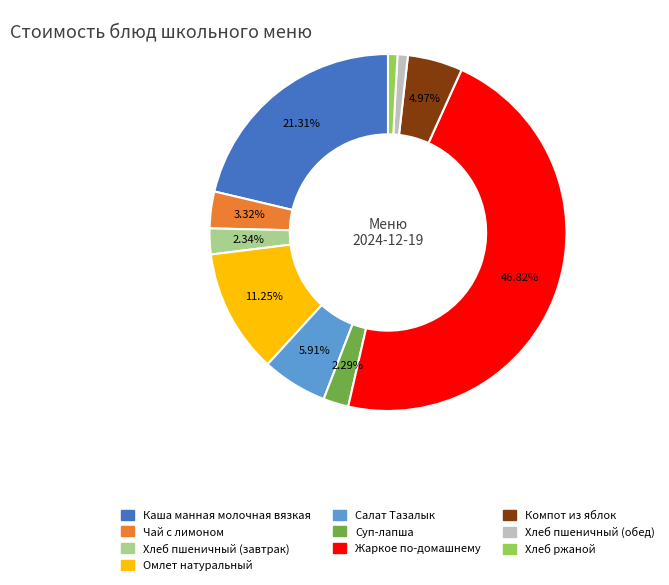

Which slice is the largest?

Жаркое по-домашнему